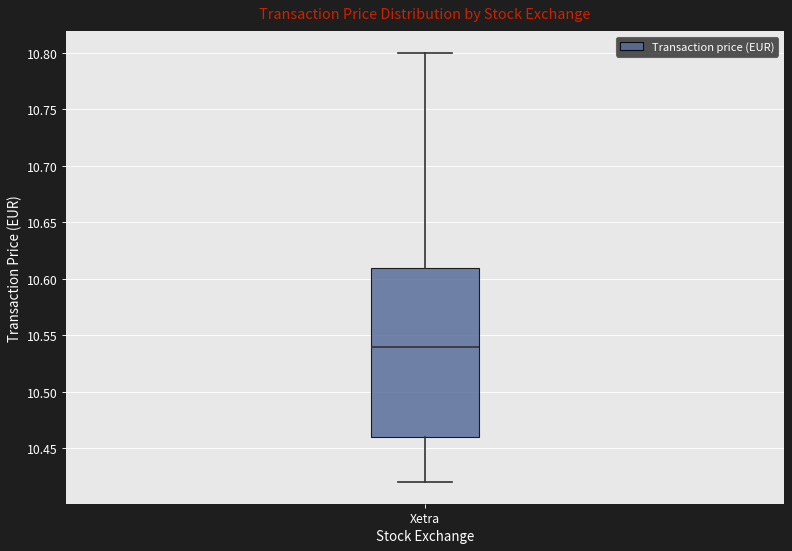

Read this box plot against the y-axis: the position of the median line, the range covered by the box, and the ends of both whiskers. The values are not printed on the chart, so give them approximately, as read against the axis.

median 10.54, box 10.46 to 10.61, whiskers 10.42 to 10.80